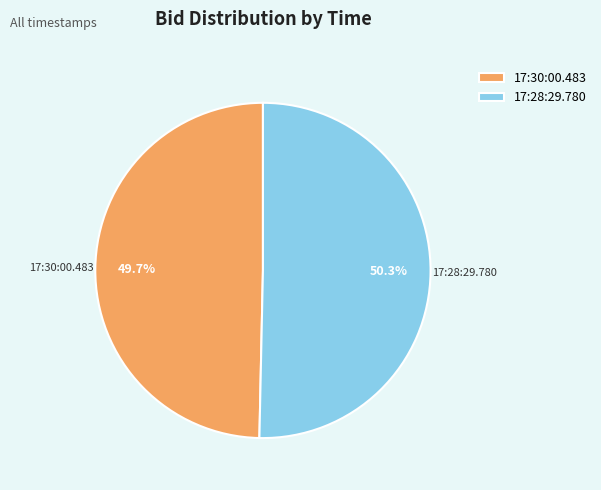

What percentage is the 17:28:29.780 slice, to the nearest percent?

50%